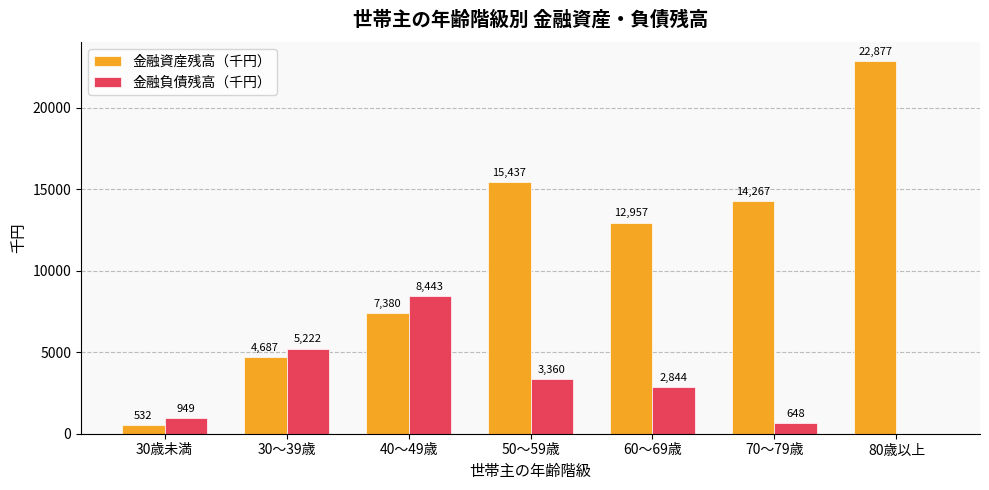

What is the total value across all series at 50～59歳?

18797